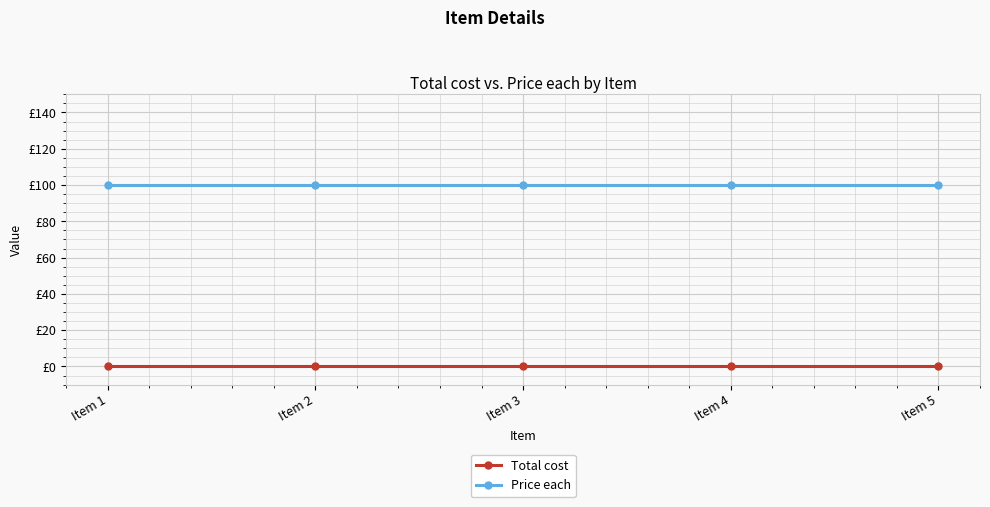

What are all the series names shown in the legend?

Total cost, Price each